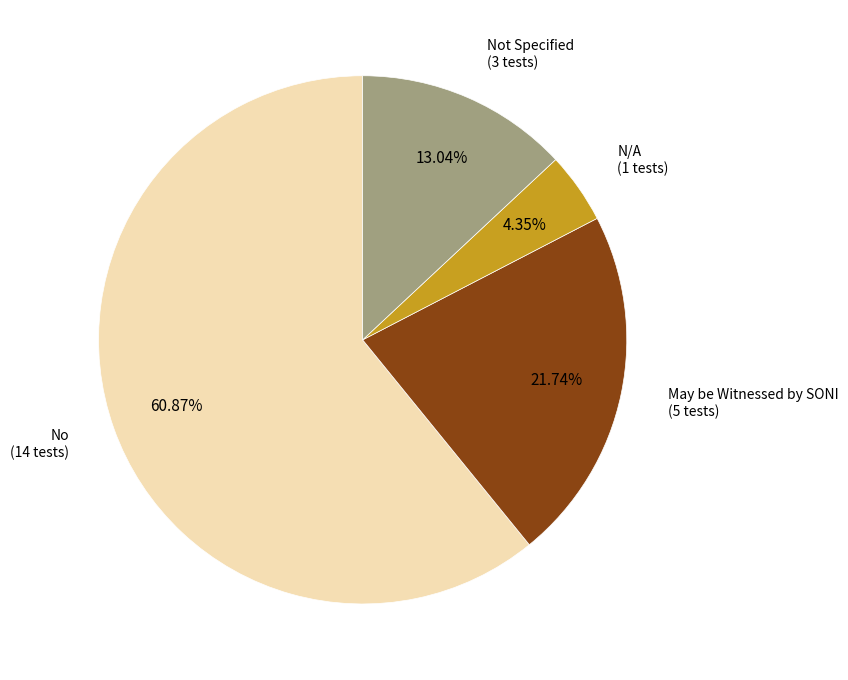

Is there a majority slice in this chart?

Yes